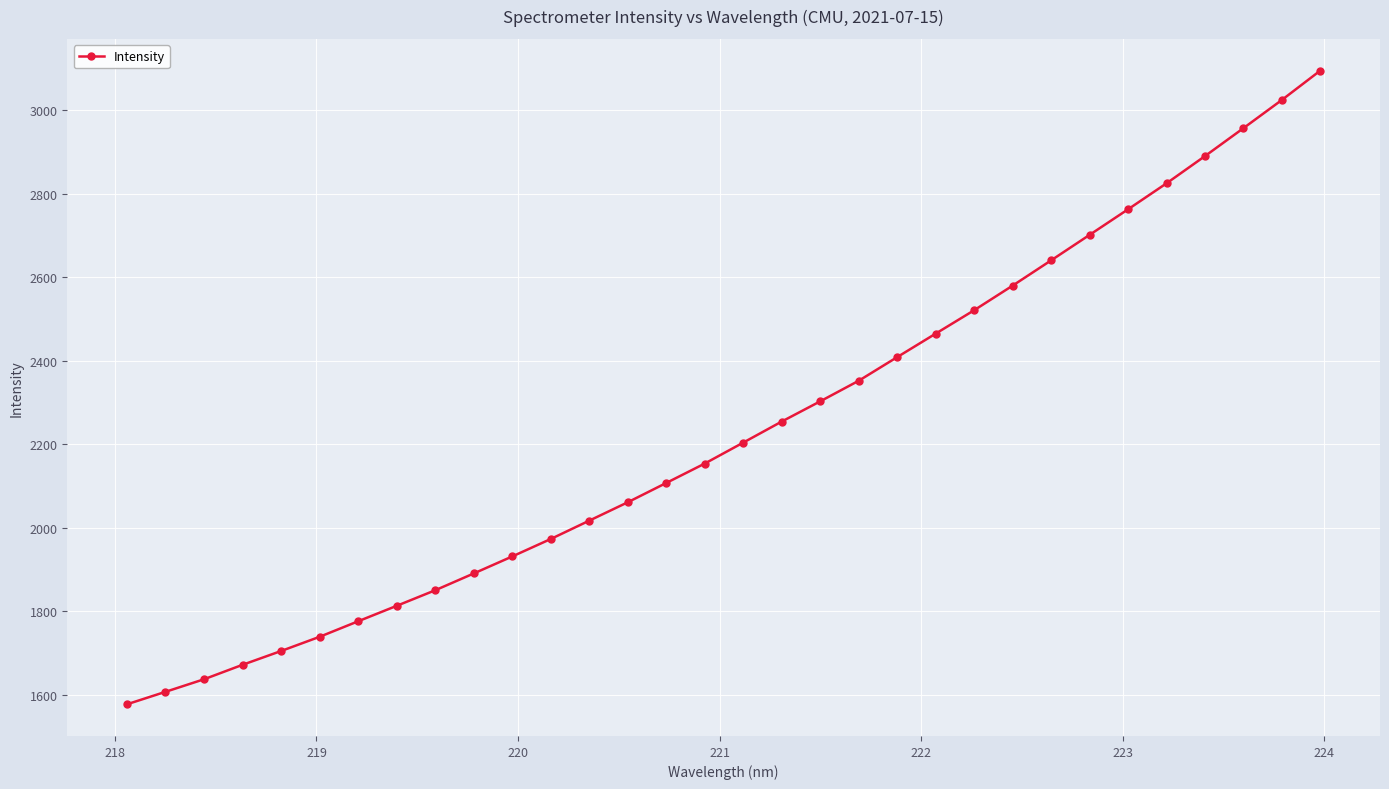

What is the value of the 29th point from the left?

2890.6